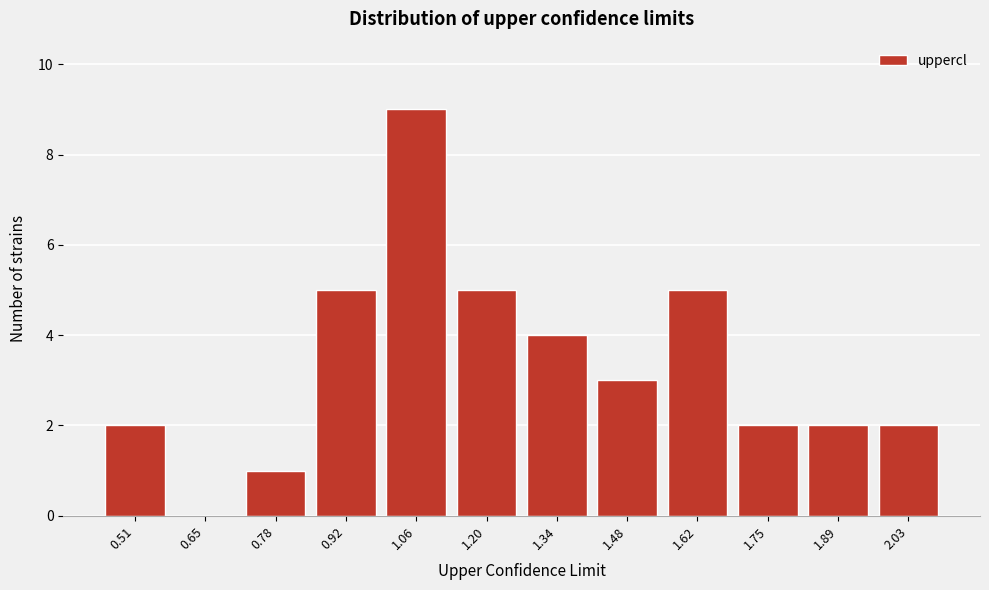

Reading left to right, transcribe all the data shown in this chart.

0.51=2	0.65=0	0.78=1	0.92=5	1.06=9	1.20=5	1.34=4	1.48=3	1.62=5	1.75=2	1.89=2	2.03=2